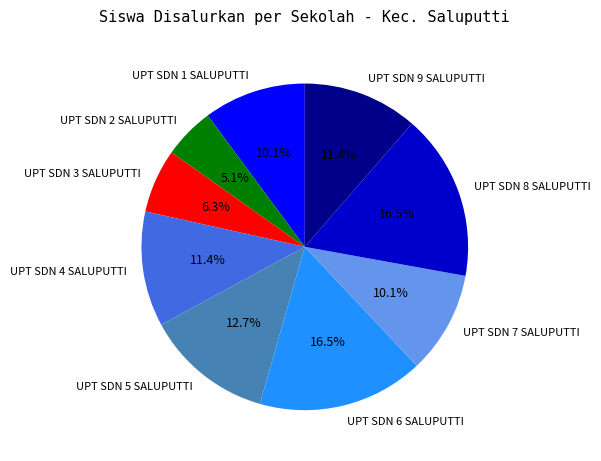

To the nearest percent, what is the difference between the largest and smallest slice percentages?

11%